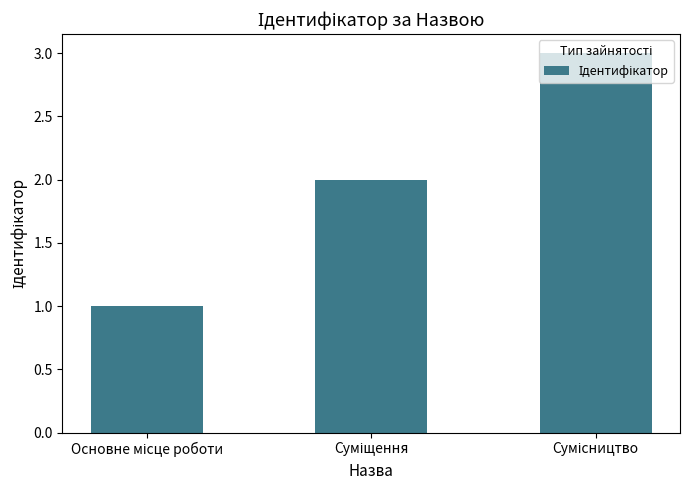

Count the values in the range 1 to 3.

3